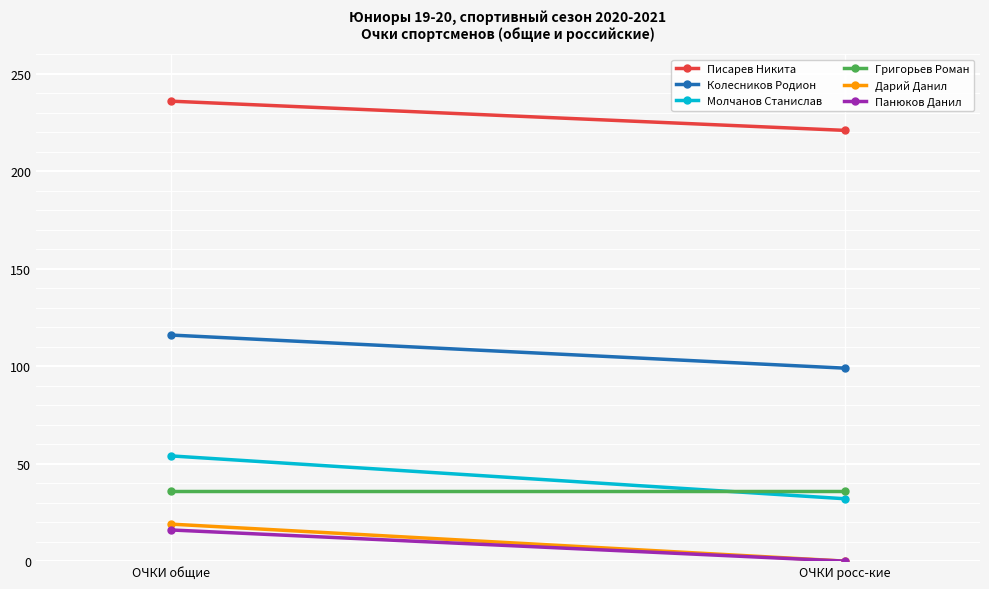

What is the total value across all series at ОЧКИ общие?

477